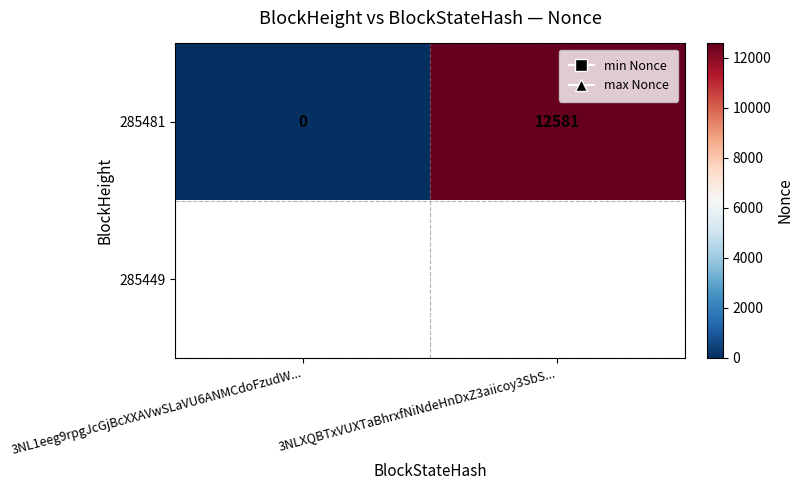

At which label does 285481 reach its peak?

3NLXQBTxVUXTaBhrxfNiNdeHnDxZ3aiicoy3SbS...